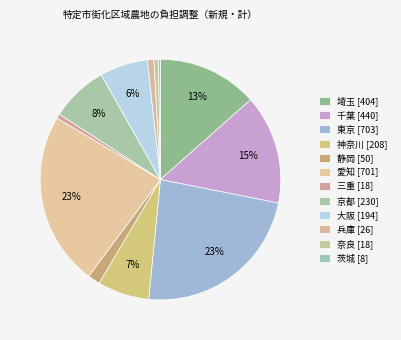

Is 愛知 the majority of the pie?

No